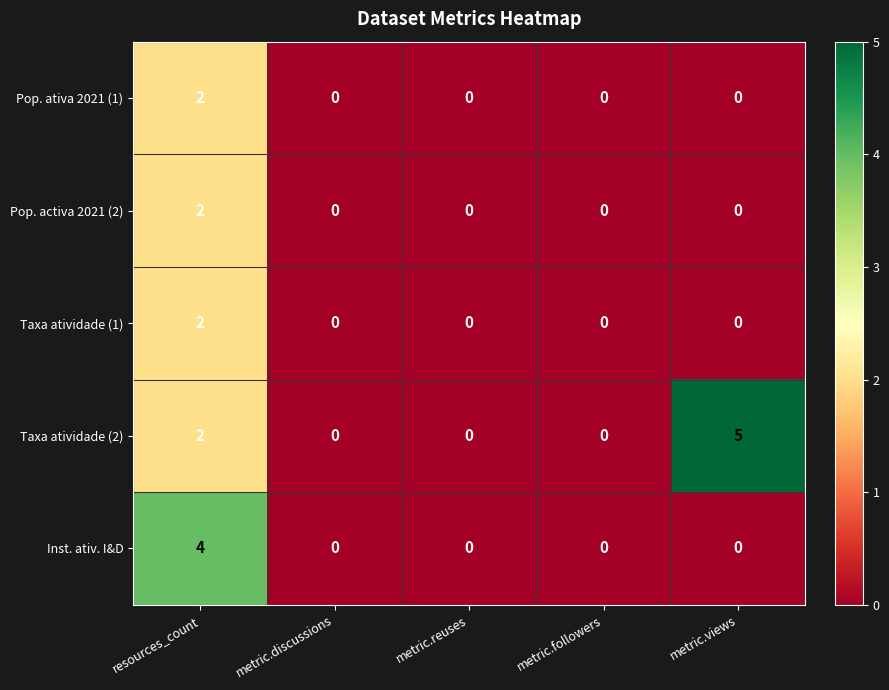

How many Taxa atividade (2) values are between 0 and 2?

4